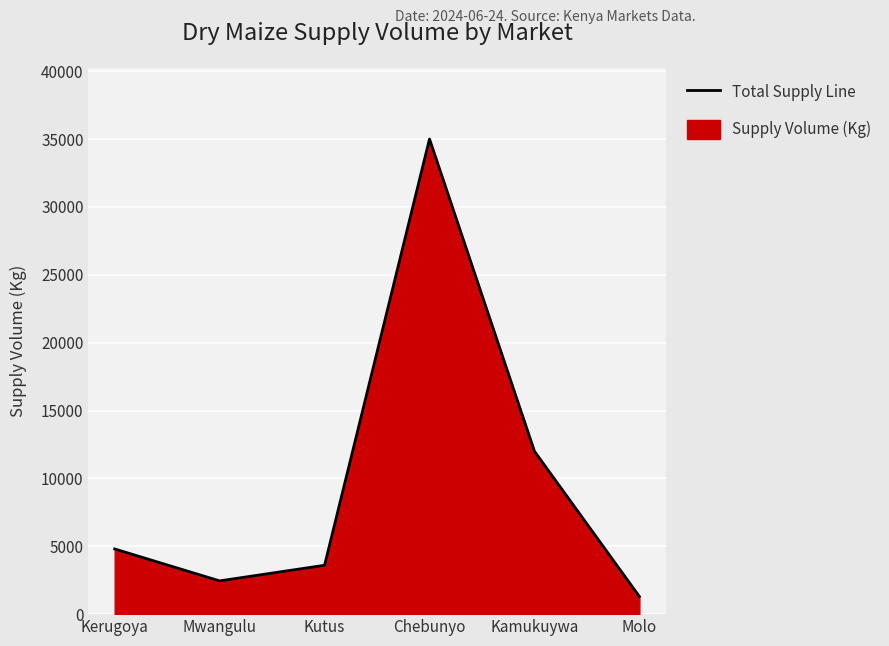

Which category has the lowest value across all series?

Molo